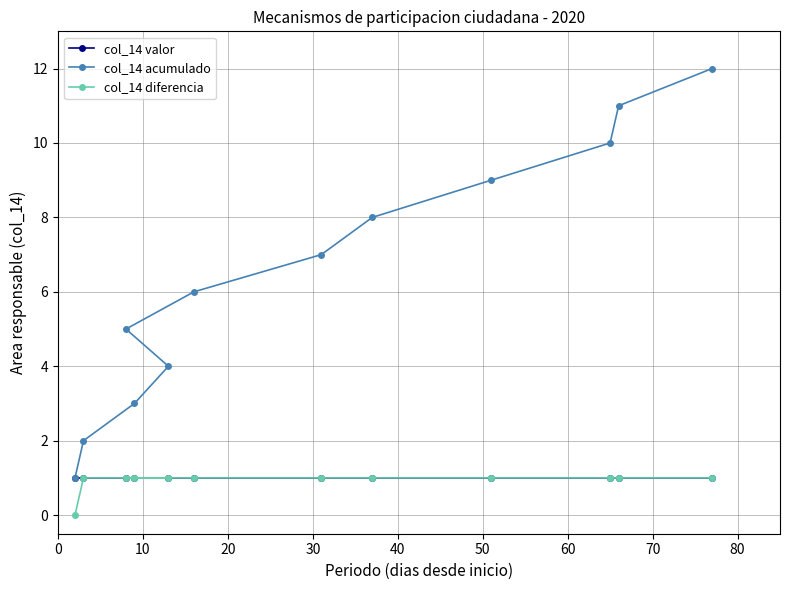

What are all the series names shown in the legend?

col_14 valor, col_14 acumulado, col_14 diferencia